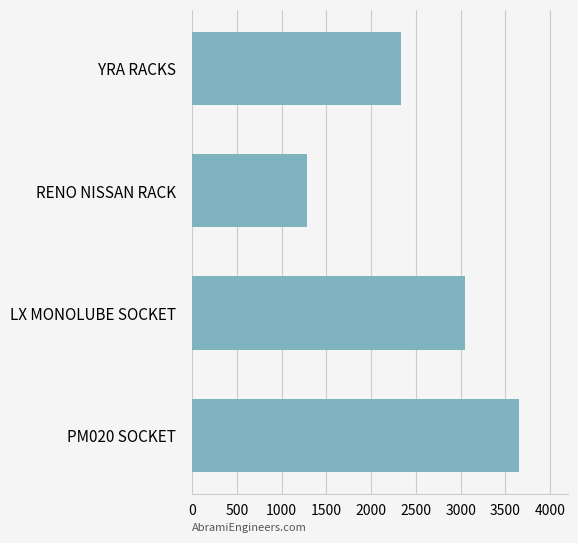

How many data points does each series have?

4